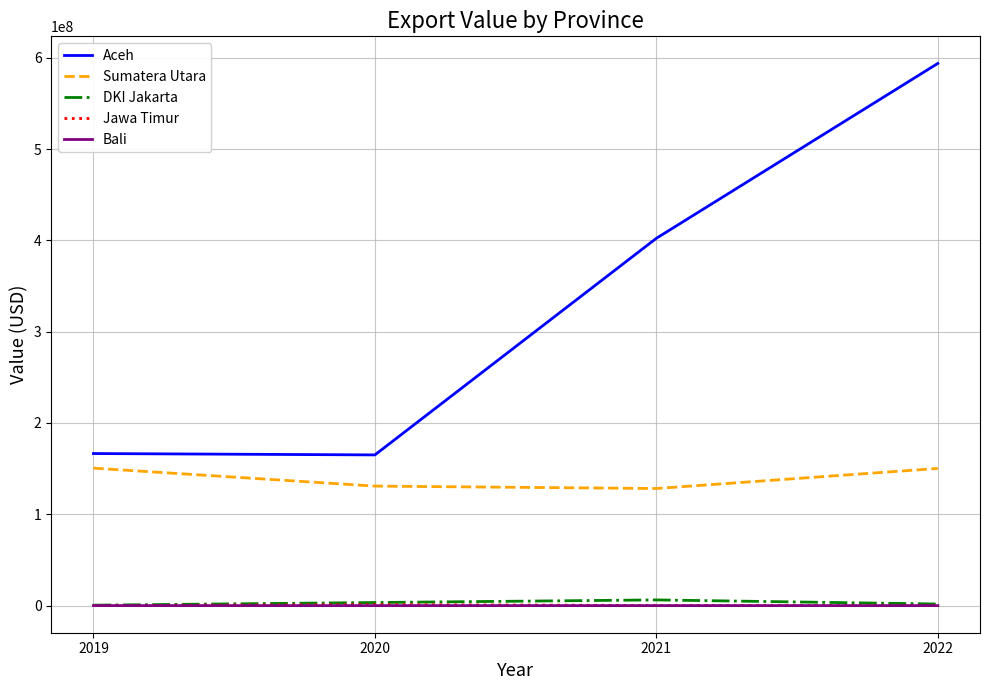

True or false: DKI Jakarta and Aceh cross at least once.

False